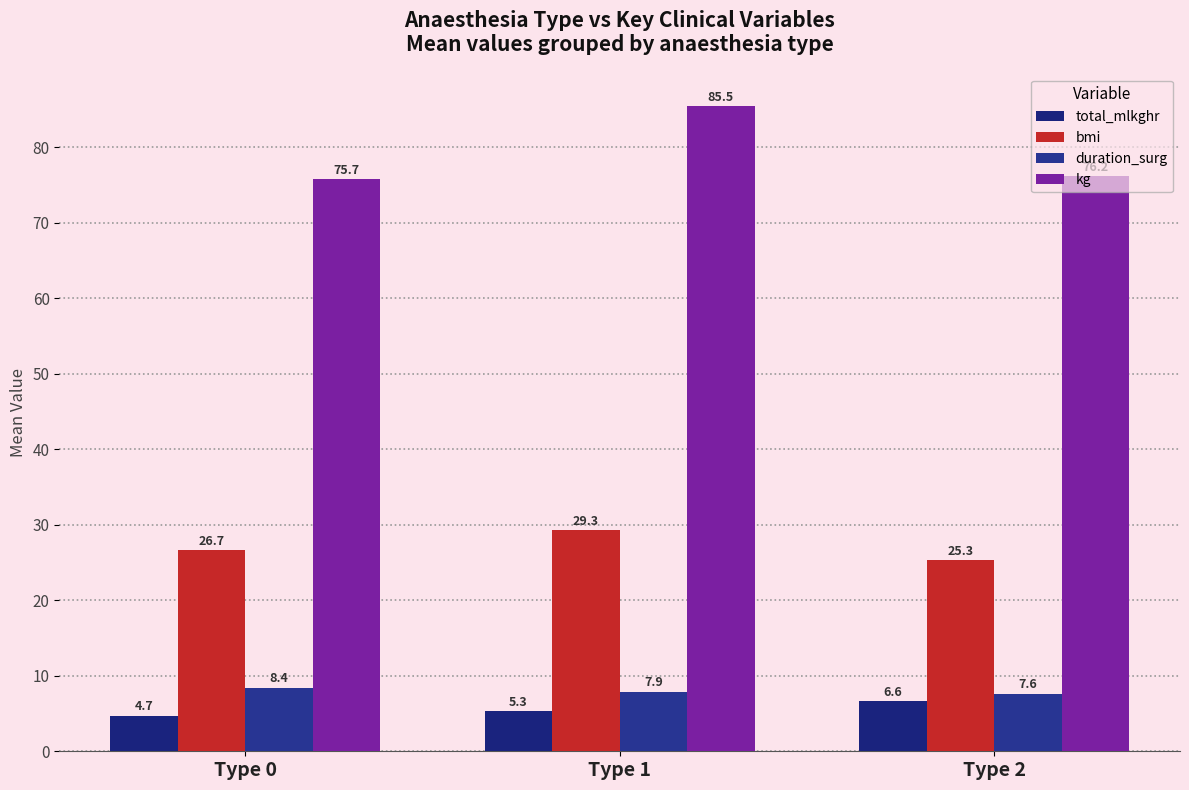

Count the duration_surg values in the range 7 to 8.

2